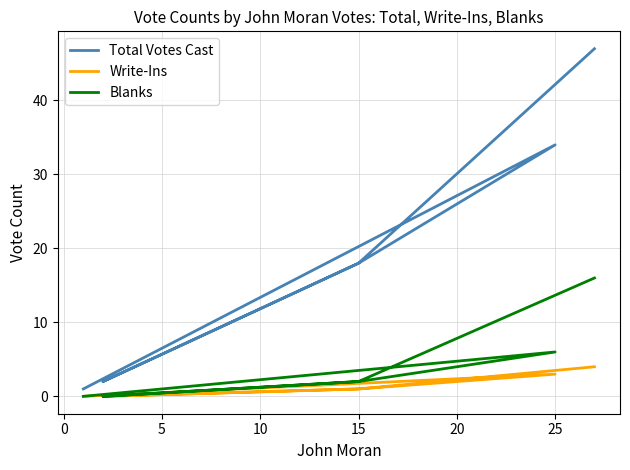

At which category does Blanks reach its first local peak?

25